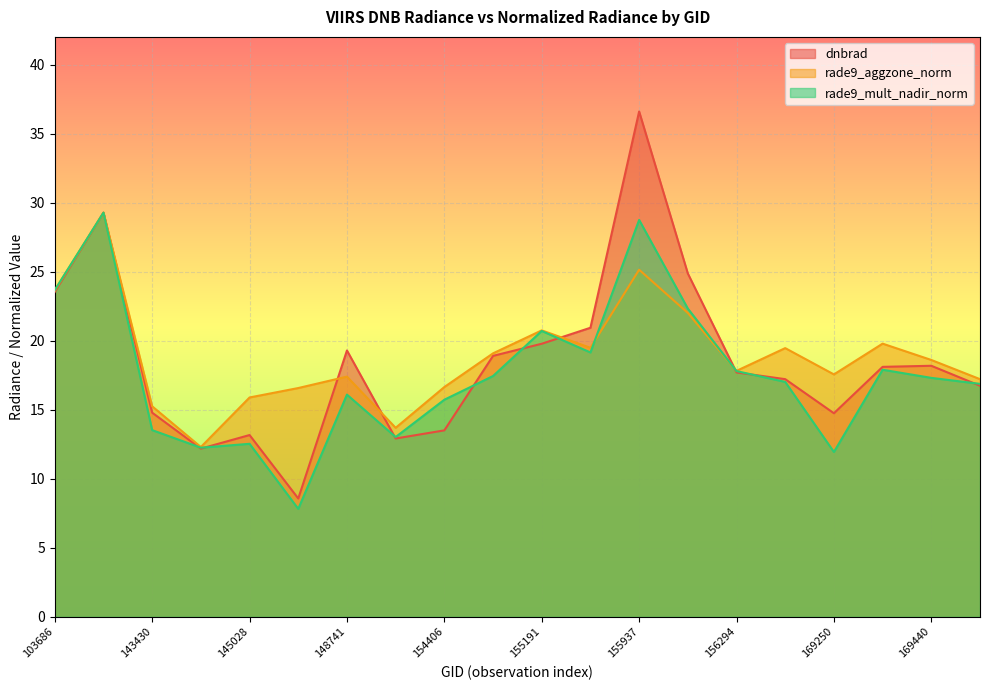

What is the average value of the rade9_aggzone_norm series?

18.9